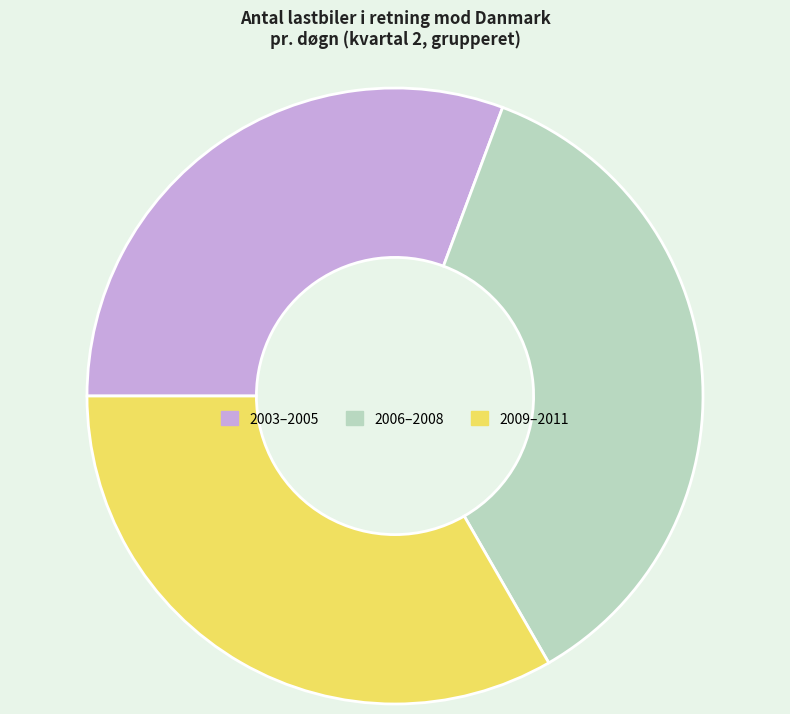

Count the number of slices in the pie.

3